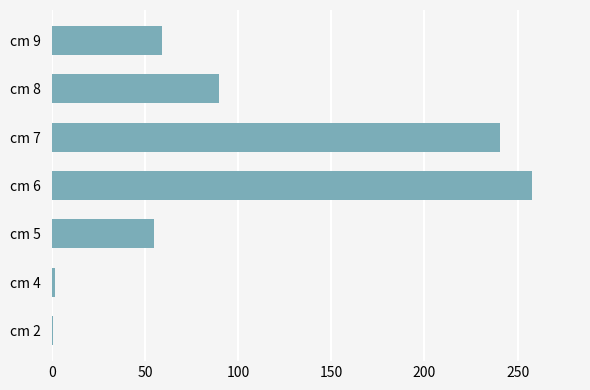

What is the sum of all values?

703.1